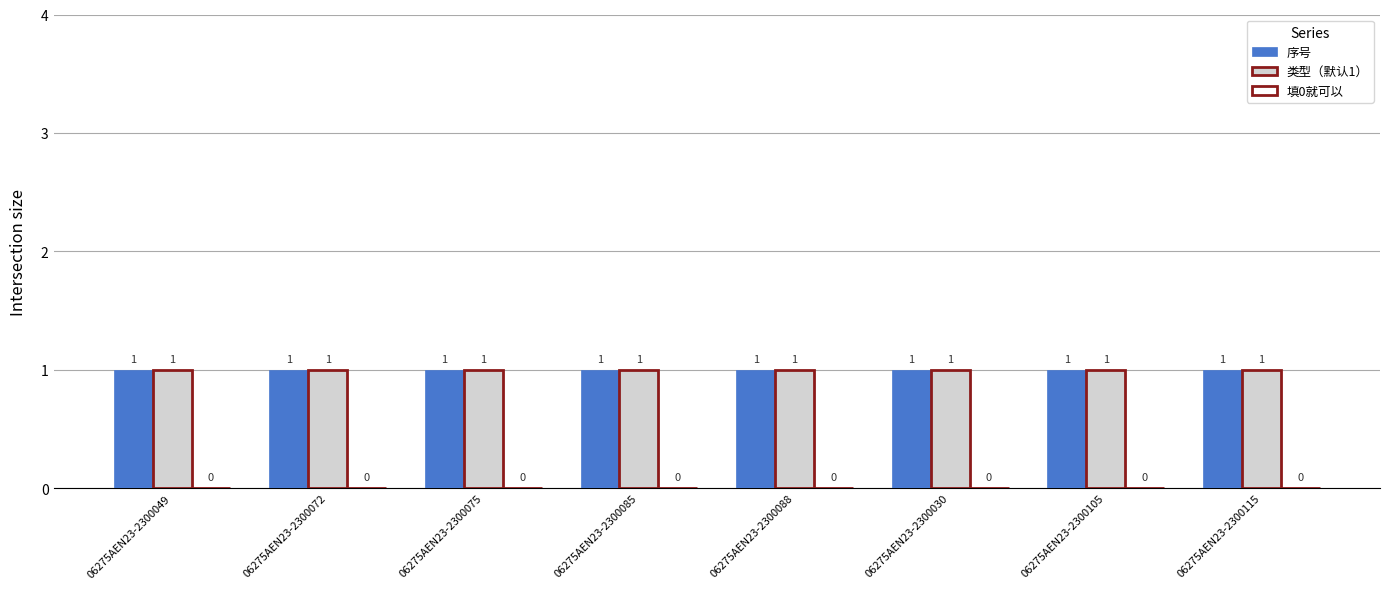

Reading right to left, extract all data points from this chart.

序号: 06275AEN23-2300115=1	06275AEN23-2300105=1	06275AEN23-2300030=1	06275AEN23-2300088=1	06275AEN23-2300085=1	06275AEN23-2300075=1	06275AEN23-2300072=1	06275AEN23-2300049=1
类型（默认1）: 06275AEN23-2300115=1	06275AEN23-2300105=1	06275AEN23-2300030=1	06275AEN23-2300088=1	06275AEN23-2300085=1	06275AEN23-2300075=1	06275AEN23-2300072=1	06275AEN23-2300049=1
填0就可以: 06275AEN23-2300115=0	06275AEN23-2300105=0	06275AEN23-2300030=0	06275AEN23-2300088=0	06275AEN23-2300085=0	06275AEN23-2300075=0	06275AEN23-2300072=0	06275AEN23-2300049=0